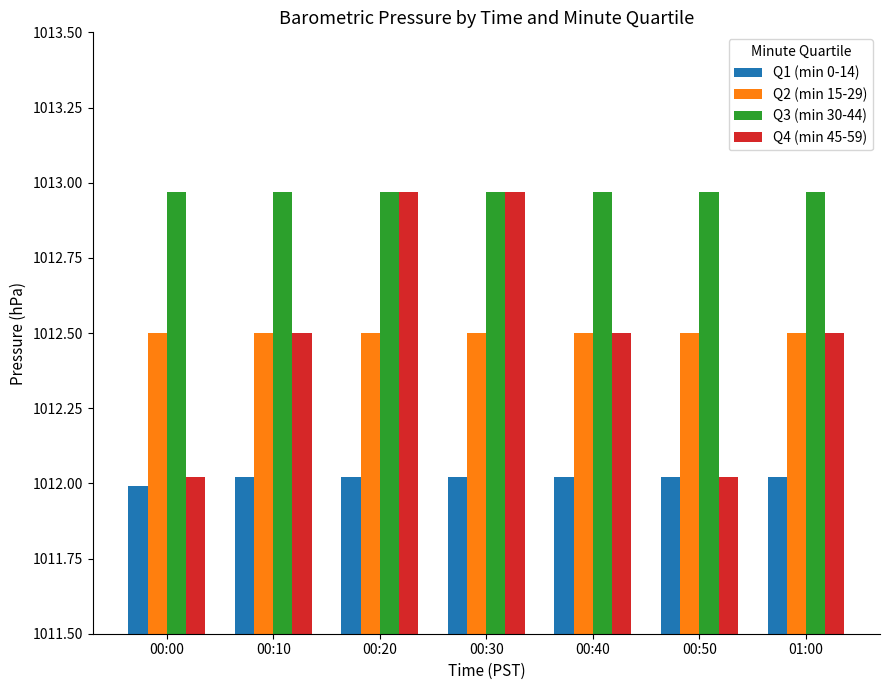

At how many categories does at least one series exceed 1012?

7